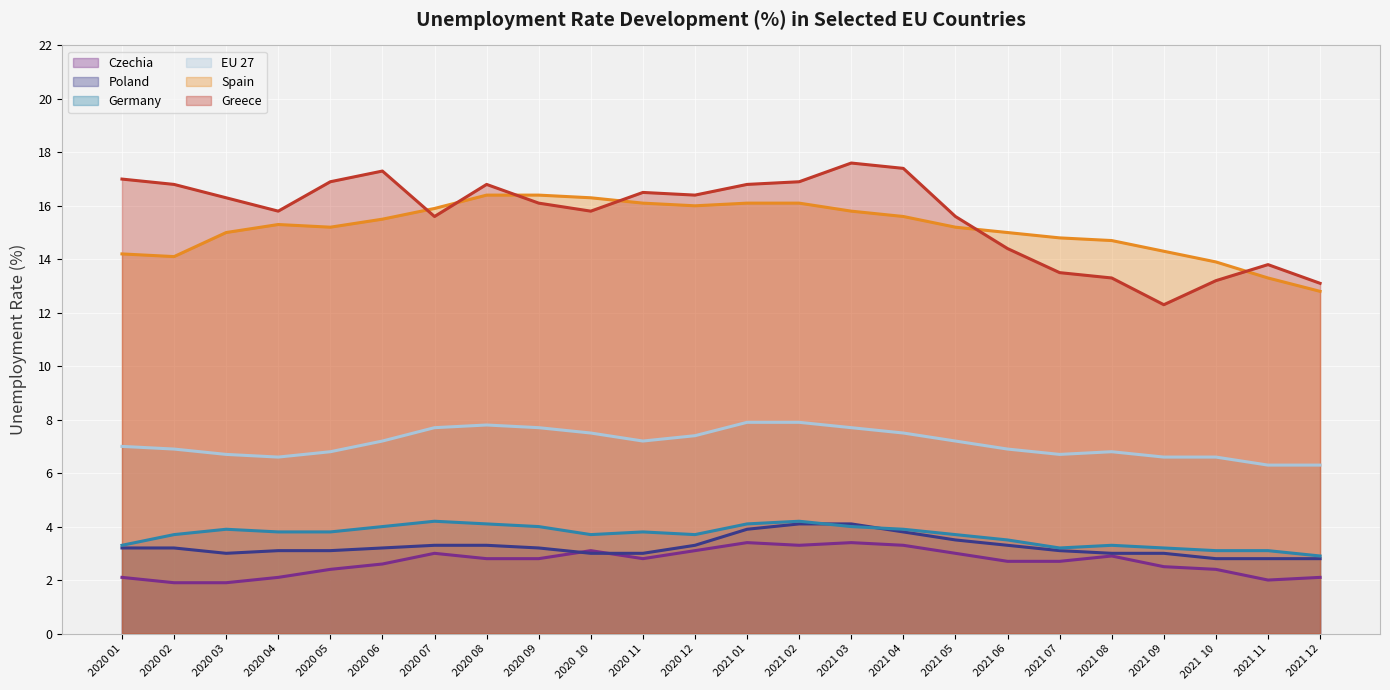

Rank the series at 2021   10 from lowest to highest value.

Czechia, Poland, Germany, EU 27, Greece, Spain